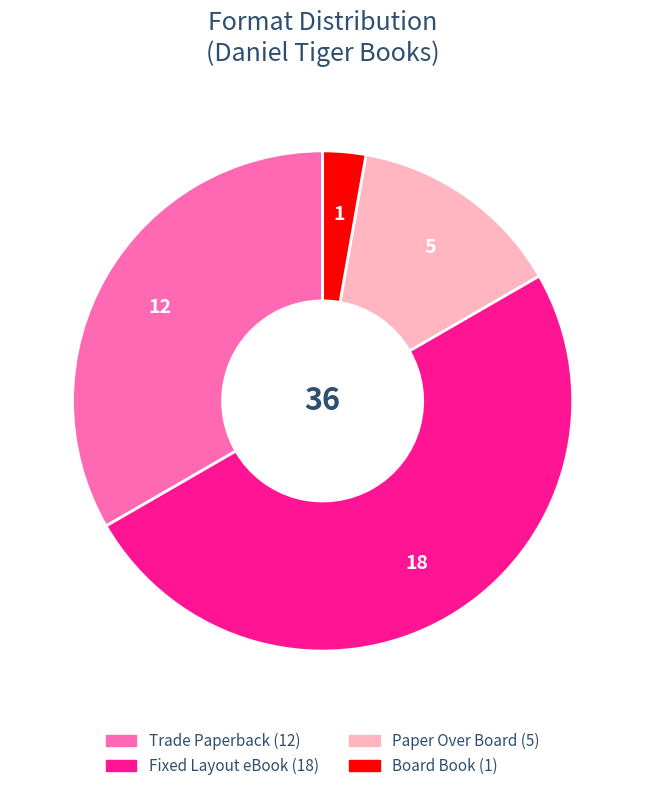

Is Board Book the majority of the pie?

No